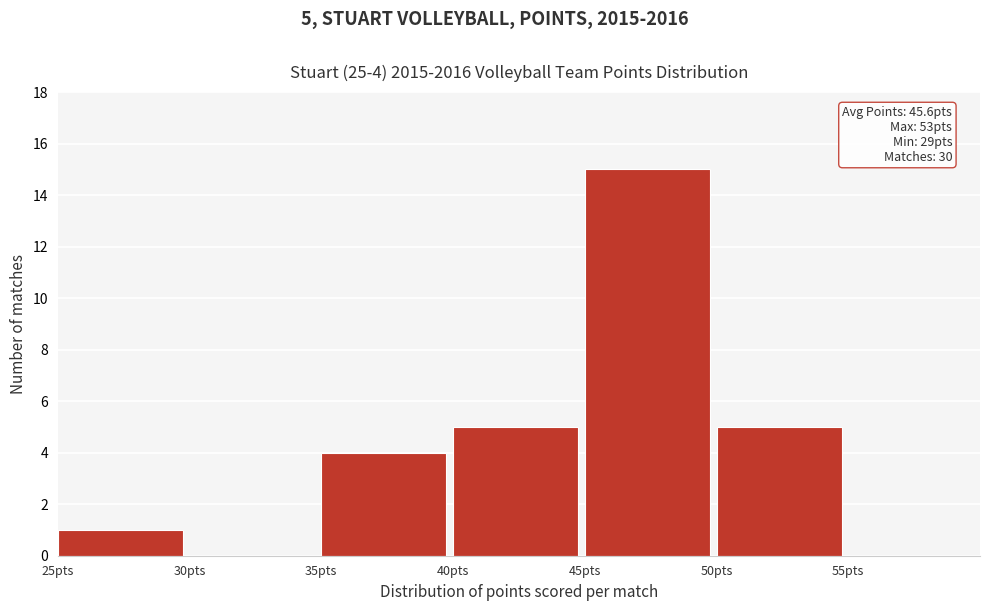

Over which range of the x-axis is the bar tallest?

45 to 50